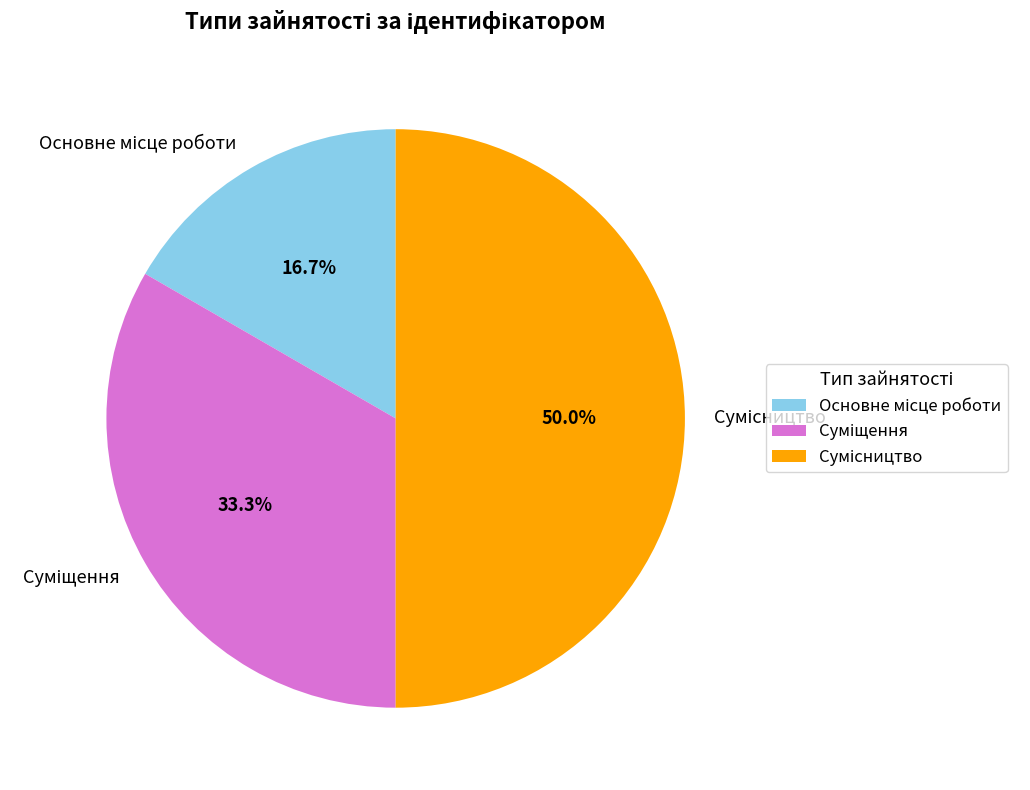

Approximately how many times larger is the value at Сумісництво compared to Суміщення?

1.5